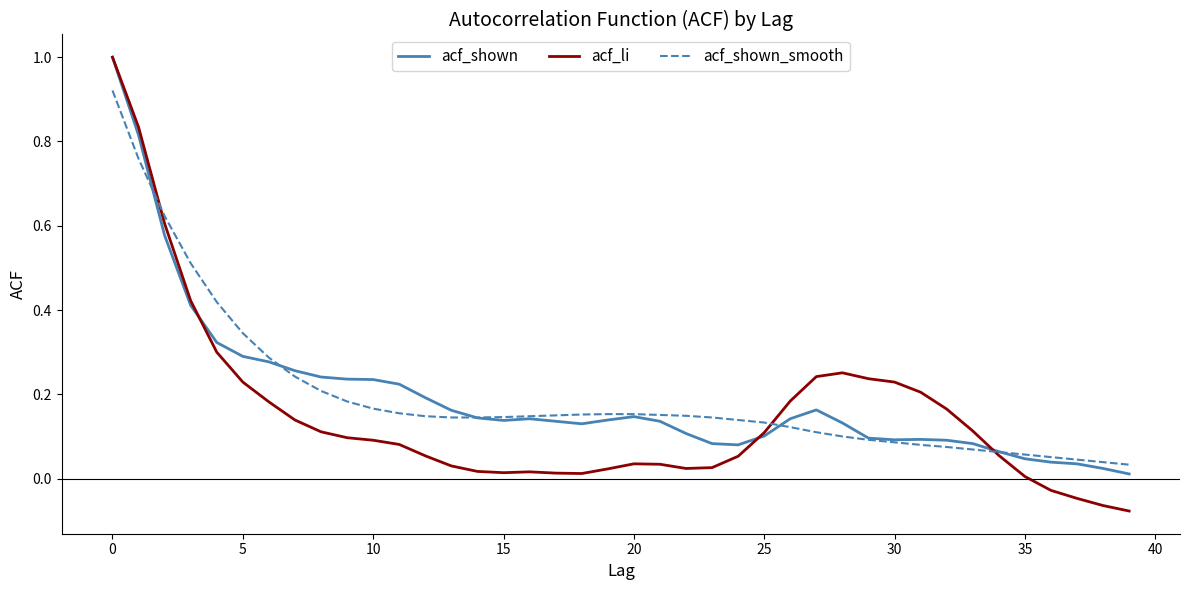

What is the greatest value displayed?

1.0